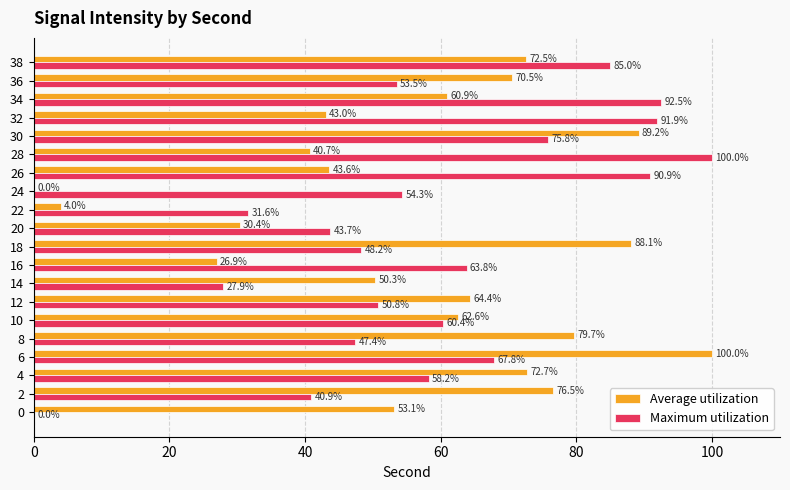

What value does the Maximum utilization series have at 24?

54.3